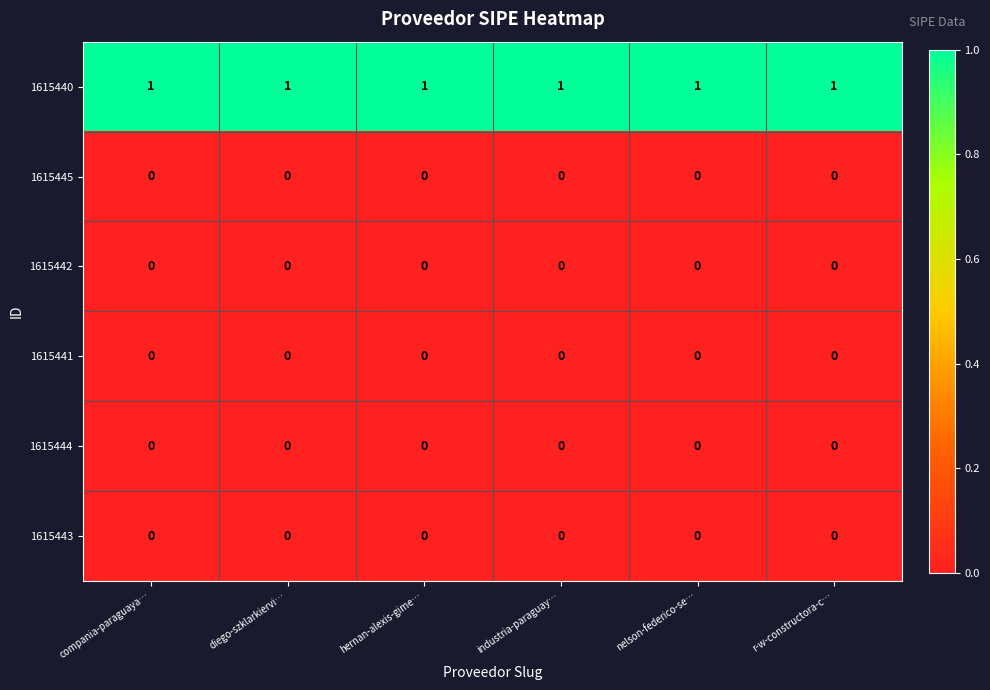

What is the total value across all series at compania-paraguaya…?

1